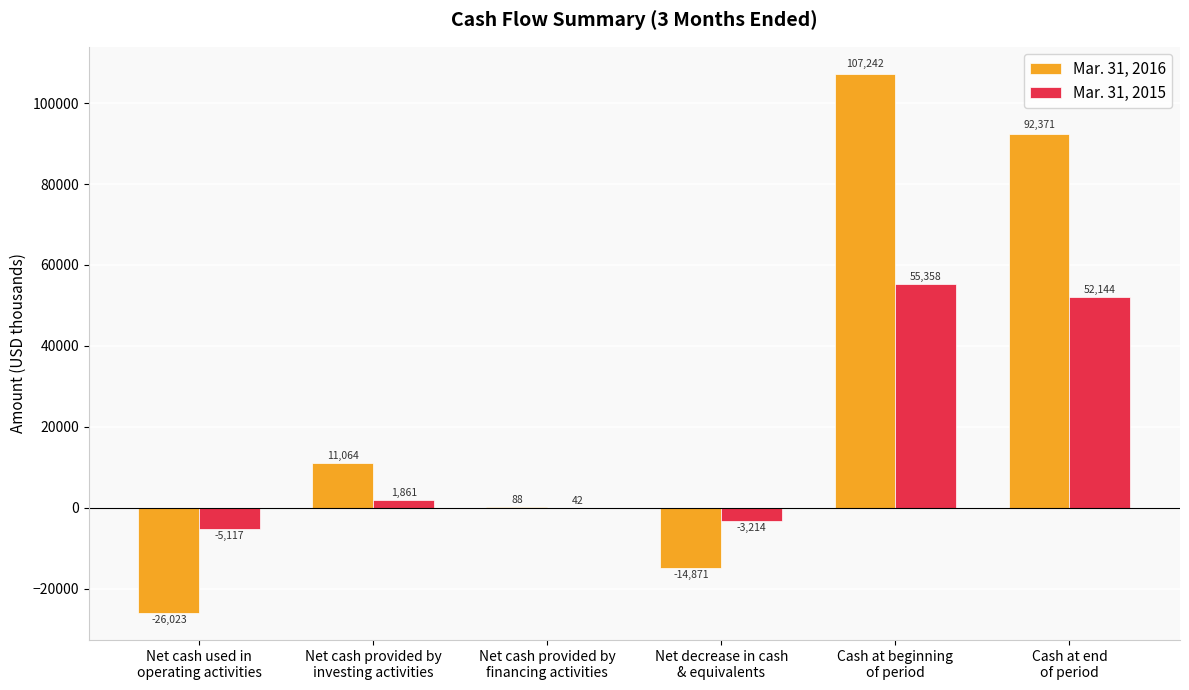

Reading left to right, what are all the values shown in this chart?

Mar. 31, 2016: Net cash used in
operating activities=-26023	Net cash provided by
investing activities=11064	Net cash provided by
financing activities=88	Net decrease in cash
& equivalents=-14871	Cash at beginning
of period=107242	Cash at end
of period=92371
Mar. 31, 2015: Net cash used in
operating activities=-5117	Net cash provided by
investing activities=1861	Net cash provided by
financing activities=42	Net decrease in cash
& equivalents=-3214	Cash at beginning
of period=55358	Cash at end
of period=52144